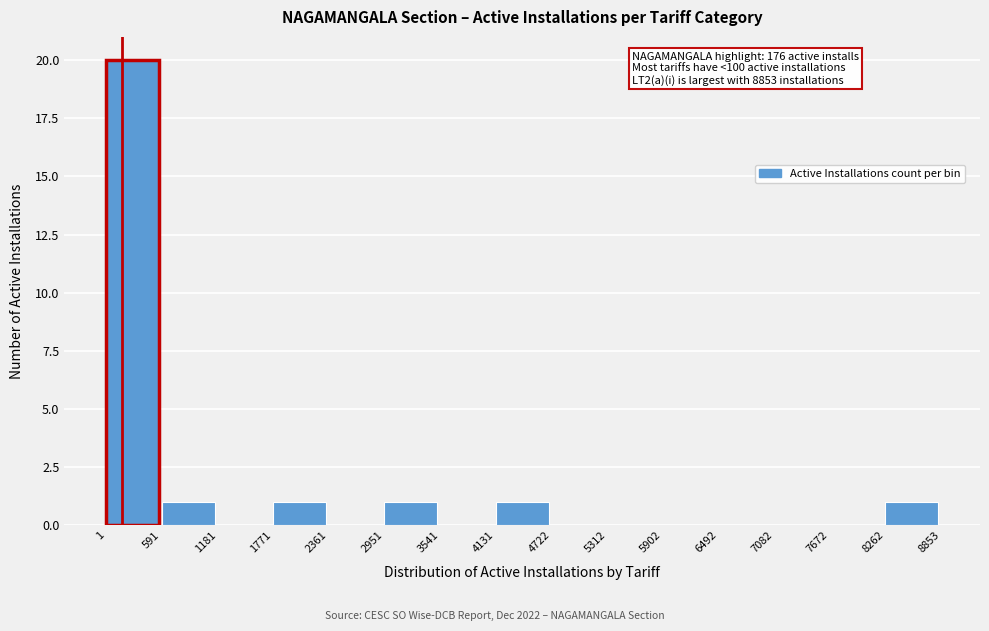

Over which range of the x-axis is the bar tallest?

1 to 591